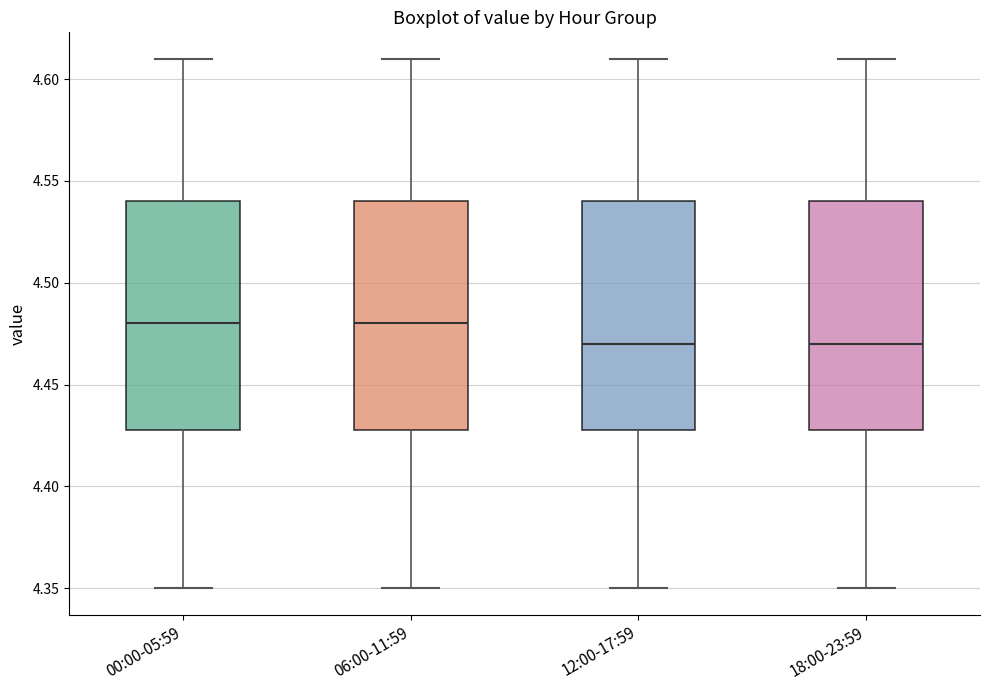

Reading left to right, read every box against the y-axis: the position of its median line, the range the box covers, and the ends of its whiskers. The values are not printed on the chart, so give them approximately, as read against the axis.

00:00-05:59: median 4.48, box 4.43 to 4.54, whiskers 4.35 to 4.61
06:00-11:59: median 4.48, box 4.43 to 4.54, whiskers 4.35 to 4.61
12:00-17:59: median 4.47, box 4.43 to 4.54, whiskers 4.35 to 4.61
18:00-23:59: median 4.47, box 4.43 to 4.54, whiskers 4.35 to 4.61